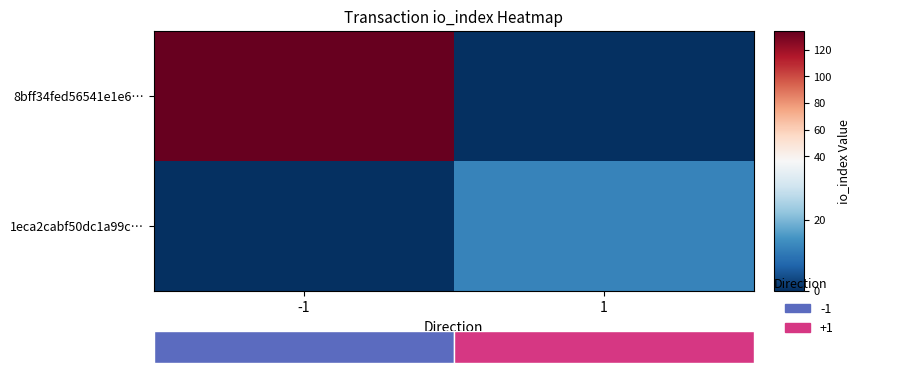

Between -1 and 1, which series saw the biggest shift?

8bff34fed56541e1e6…